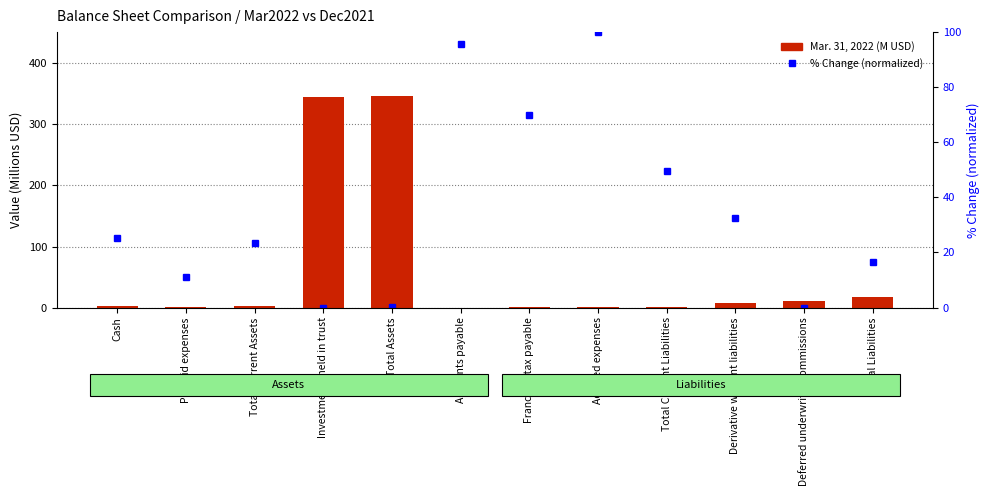

Which label corresponds to the smallest value in the chart?

Accounts payable